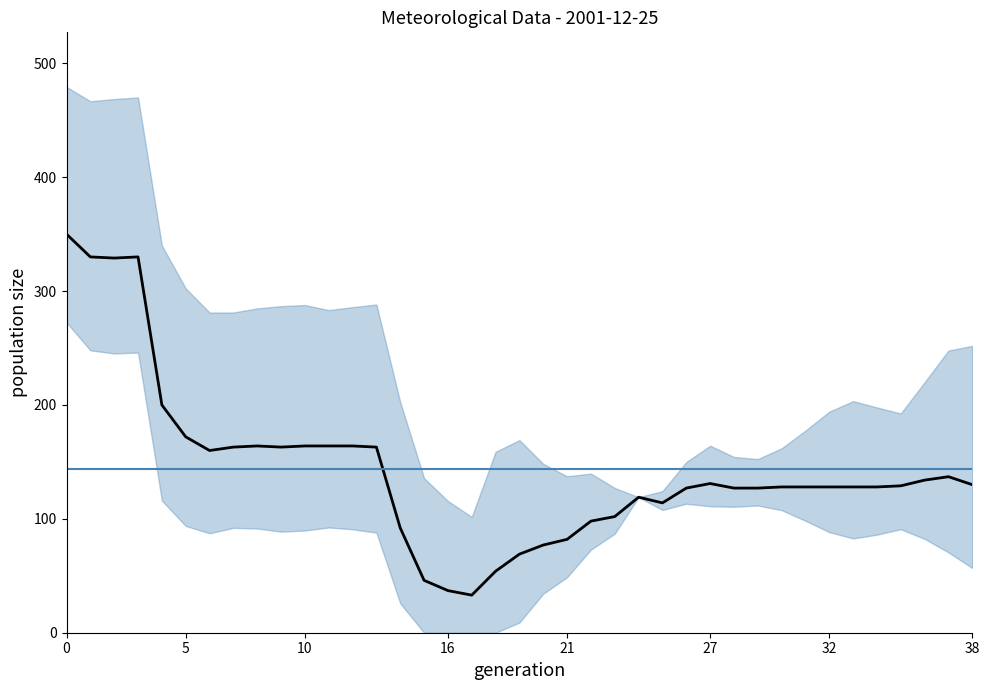

How many points are higher than both their immediate neighbors (excluding endpoints)?

5